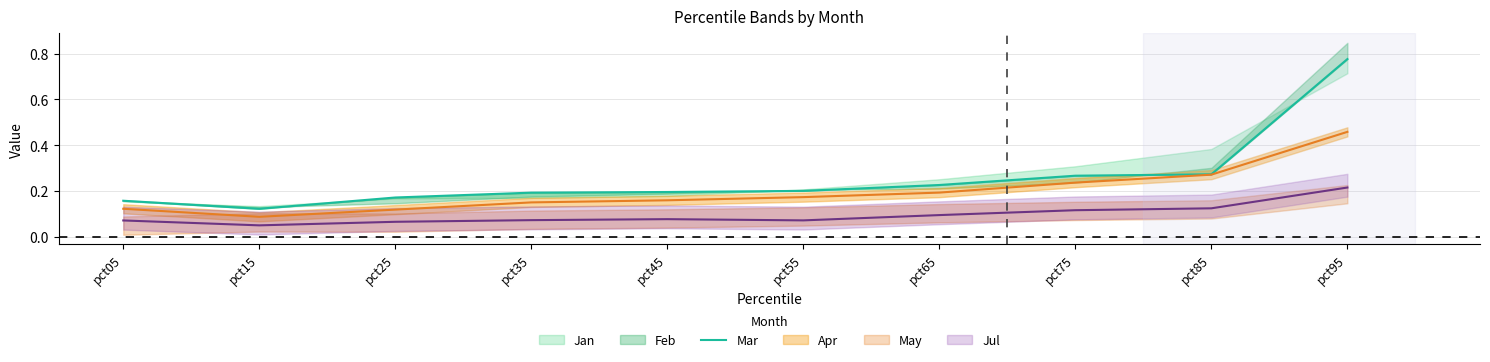

Which has a higher value, pct25 or pct75?

pct75